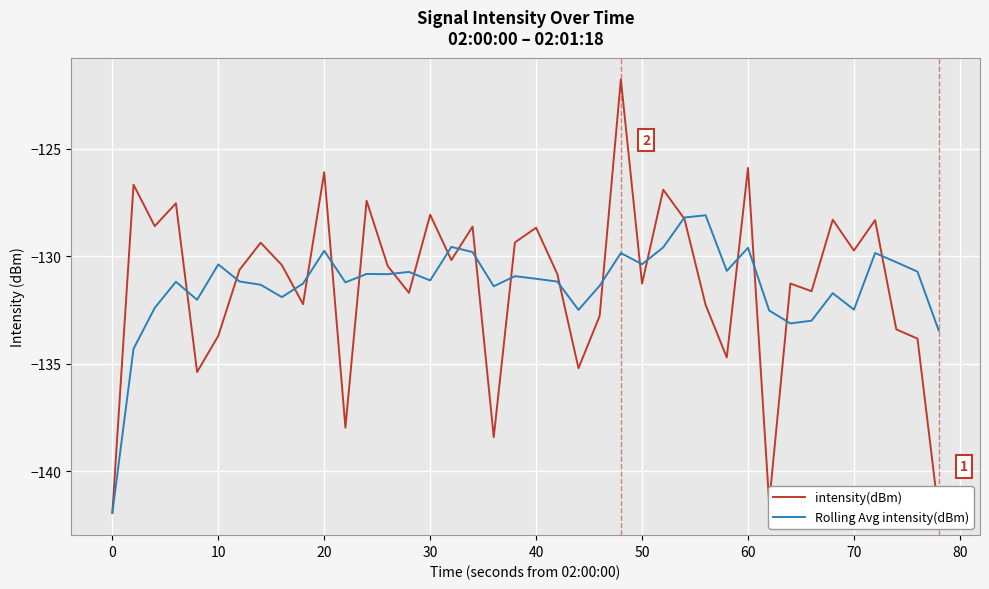

What is the value of the Rolling Avg intensity(dBm) point at the 9th from the left?

-131.9